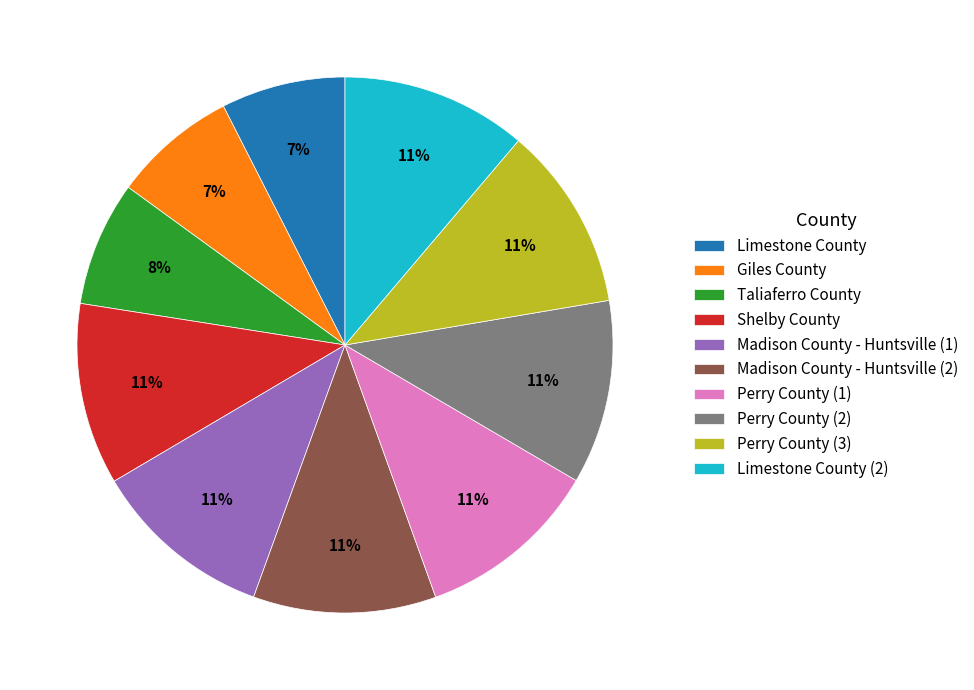

To the nearest percent, what is the combined percentage of Perry County (1) and Perry County (3)?

22%